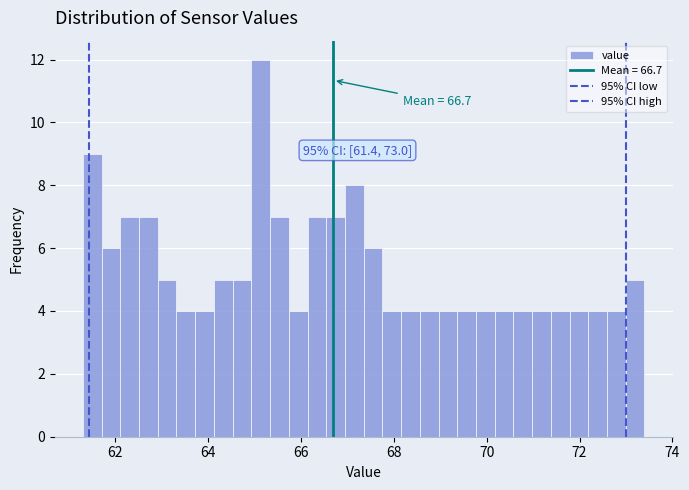

Read against the x-axis, roughly where is the centre of the tallest bar?

65.2